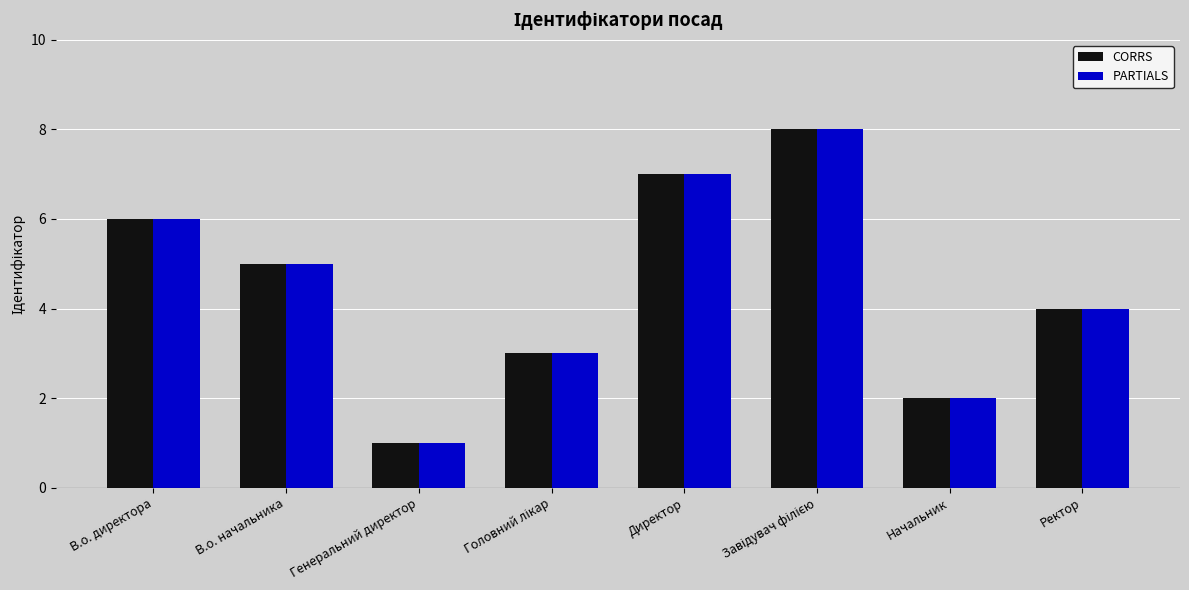

What is the total value across all series at В.о. директора?

12